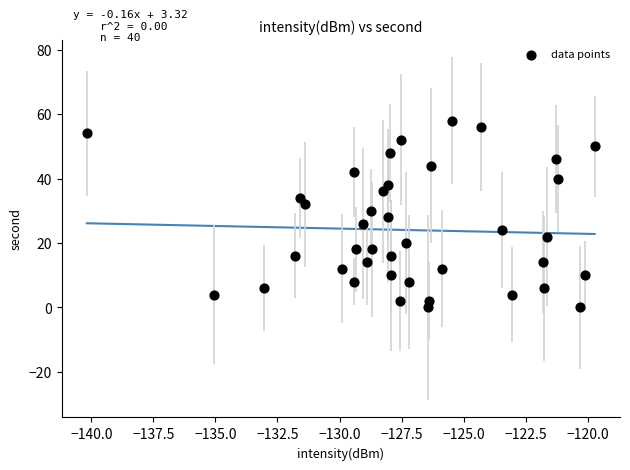

What is the range of Y values (max minus min)?

58